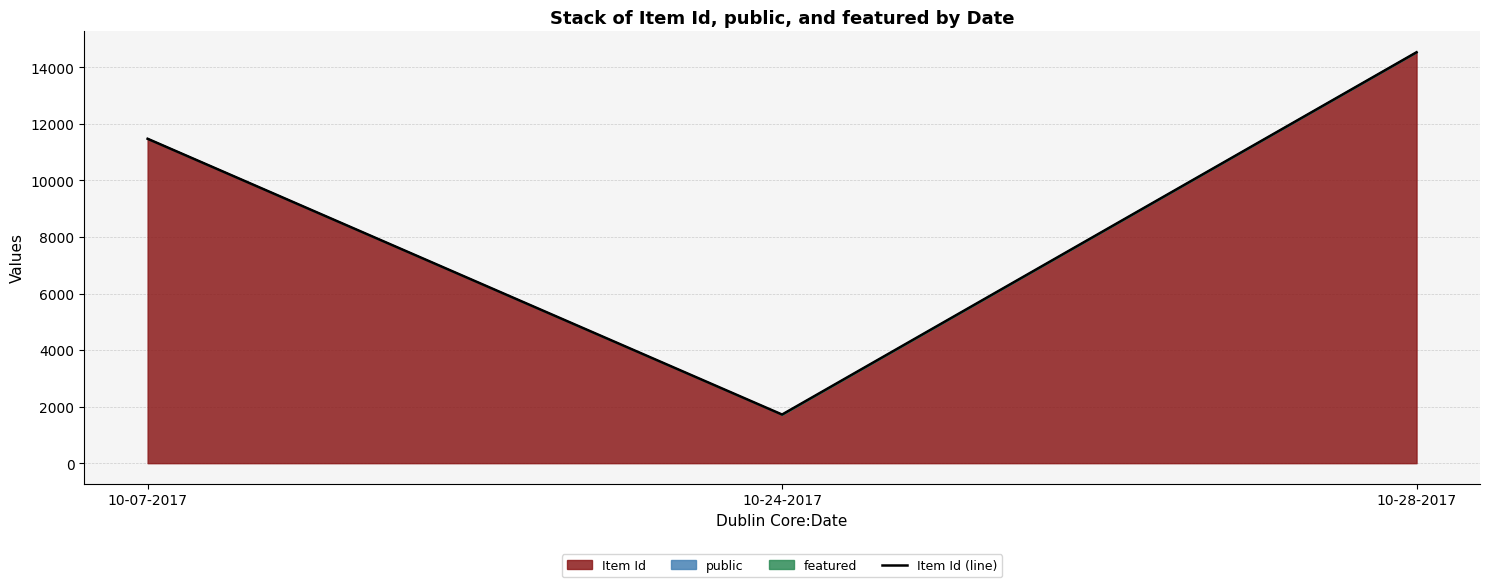

Reading left to right, what are all the values shown in this chart?

11475	1721	14535